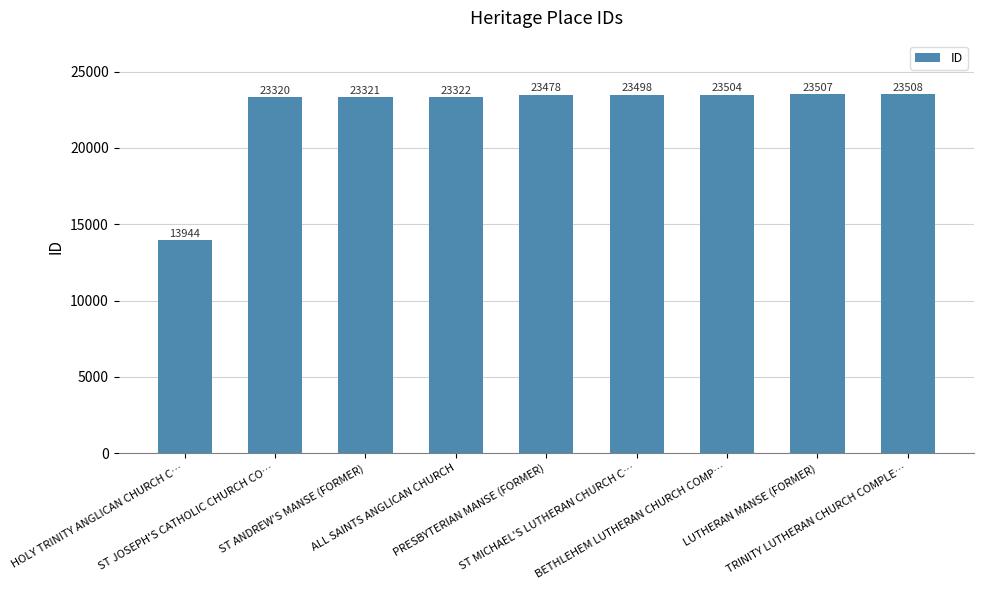

Rank the categories by value from lowest to highest.

HOLY TRINITY ANGLICAN CHURCH C…, ST JOSEPH'S CATHOLIC CHURCH CO…, ST ANDREW'S MANSE (FORMER), ALL SAINTS ANGLICAN CHURCH, PRESBYTERIAN MANSE (FORMER), ST MICHAEL'S LUTHERAN CHURCH C…, BETHLEHEM LUTHERAN CHURCH COMP…, LUTHERAN MANSE (FORMER), TRINITY LUTHERAN CHURCH COMPLE…